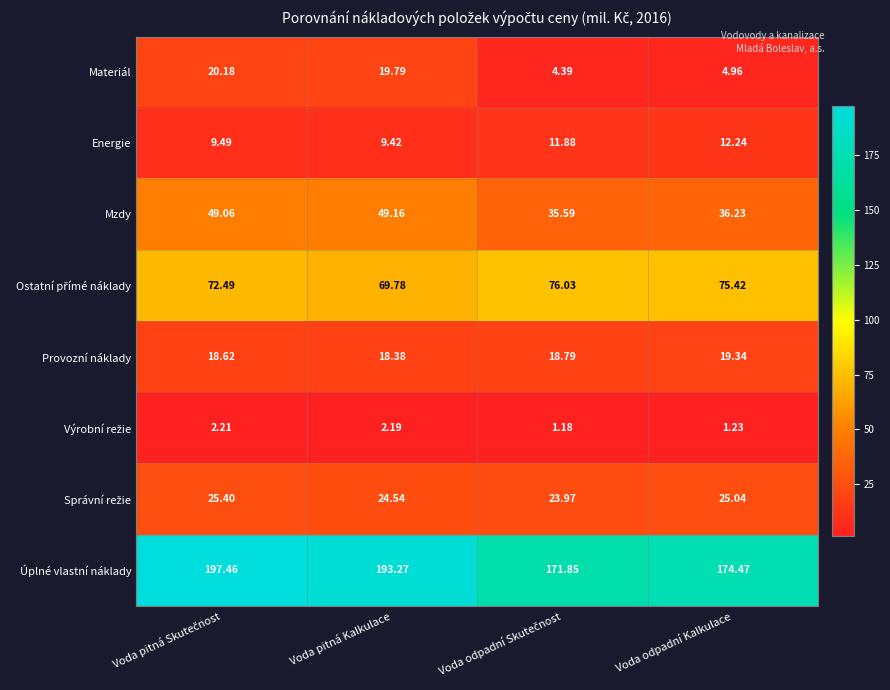

Which series has the largest total across all categories?

Úplné vlastní náklady